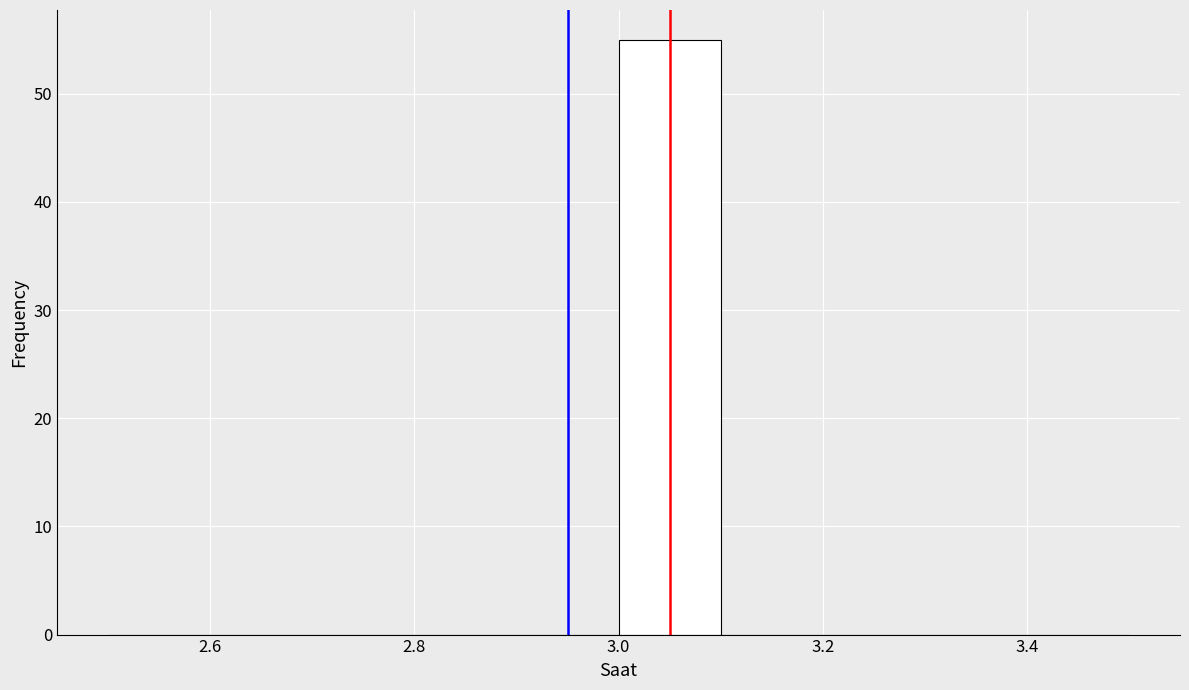

Reading left to right, transcribe this chart: for each bar, give the range it covers on the x-axis and its height. The values are not printed on the chart, so give them approximately, as read against the axis.

2.5 to 2.6: 0
2.6 to 2.7: 0
2.7 to 2.8: 0
2.8 to 2.9: 0
2.9 to 3.0: 0
3.0 to 3.1: 55
3.1 to 3.2: 0
3.2 to 3.3: 0
3.3 to 3.4: 0
3.4 to 3.5: 0